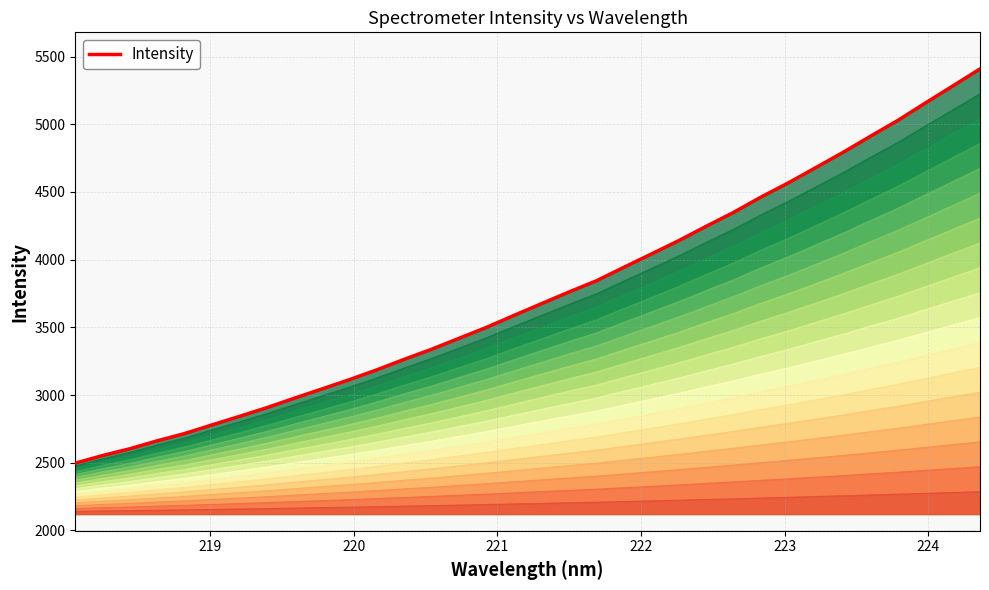

Reading left to right, what are all the values shown in this chart?

2496.8	2553.5	2603.9	2662.7	2716.5	2780.6	2843.4	2908.2	2977.8	3045.8	3114.5	3187.0	3264.8	3339.3	3420.3	3500.8	3589.2	3675.5	3761.5	3844.2	3943.8	4041.8	4140.5	4246.3	4349.0	4462.0	4567.2	4679.7	4792.7	4911.9	5028.8	5156.5	5282.4	5408.9